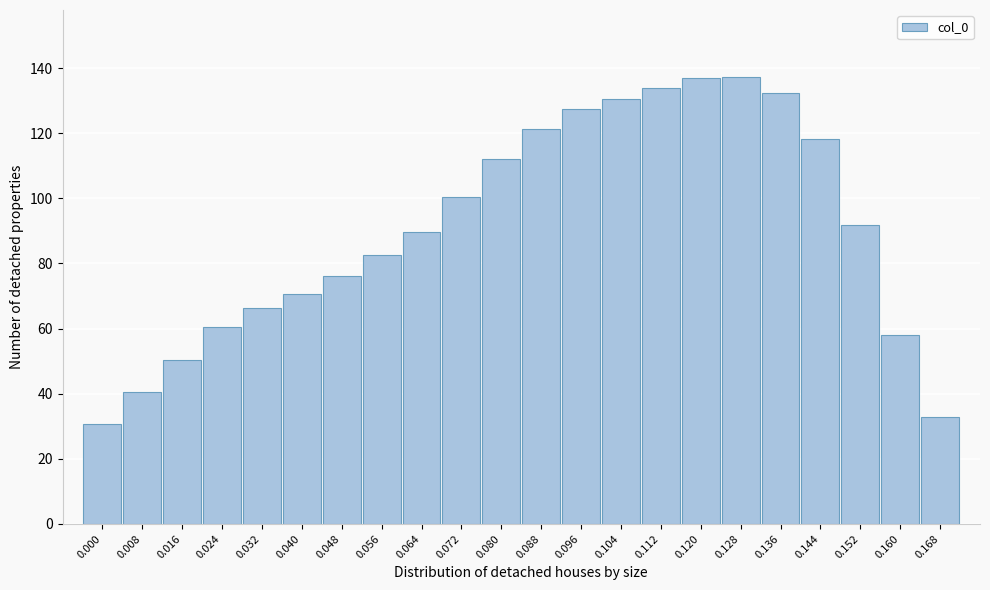

The value at 0.160 is 58.0. True or false?

True